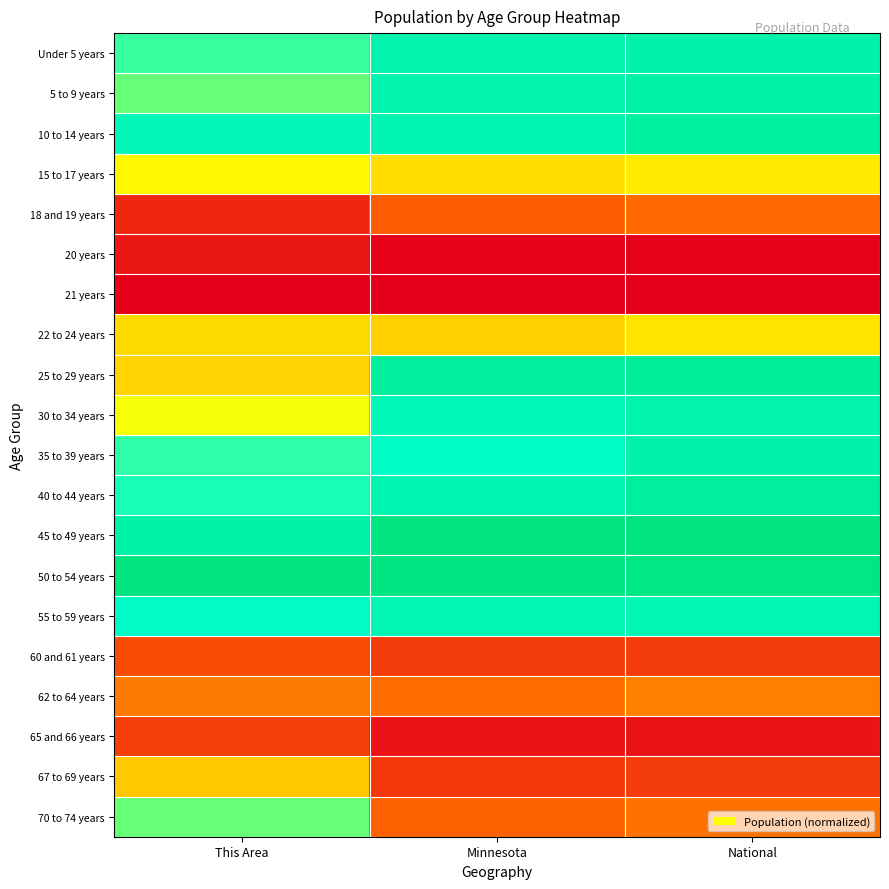

Reading right to left, transcribe all the data shown in this chart.

Under 5 years: National=0.9	Minnesota=0.8	This Area=0.7
5 to 9 years: National=0.9	Minnesota=0.8	This Area=0.6
10 to 14 years: National=0.9	Minnesota=0.8	This Area=0.8
15 to 17 years: National=0.5	Minnesota=0.4	This Area=0.5
18 and 19 years: National=0.3	Minnesota=0.2	This Area=0.1
20 years: National=0.0	Minnesota=0.0	This Area=0.1
21 years: National=0.0	Minnesota=0.0	This Area=0.0
22 to 24 years: National=0.5	Minnesota=0.4	This Area=0.4
25 to 29 years: National=0.9	Minnesota=0.9	This Area=0.4
30 to 34 years: National=0.9	Minnesota=0.8	This Area=0.5
35 to 39 years: National=0.9	Minnesota=0.8	This Area=0.7
40 to 44 years: National=0.9	Minnesota=0.8	This Area=0.7
45 to 49 years: National=1.0	Minnesota=1.0	This Area=0.9
50 to 54 years: National=1.0	Minnesota=1.0	This Area=1.0
55 to 59 years: National=0.8	Minnesota=0.8	This Area=0.8
60 and 61 years: National=0.2	Minnesota=0.1	This Area=0.2
62 to 64 years: National=0.3	Minnesota=0.3	This Area=0.3
65 and 66 years: National=0.1	Minnesota=0.0	This Area=0.2
67 to 69 years: National=0.2	Minnesota=0.1	This Area=0.4
70 to 74 years: National=0.3	Minnesota=0.2	This Area=0.6